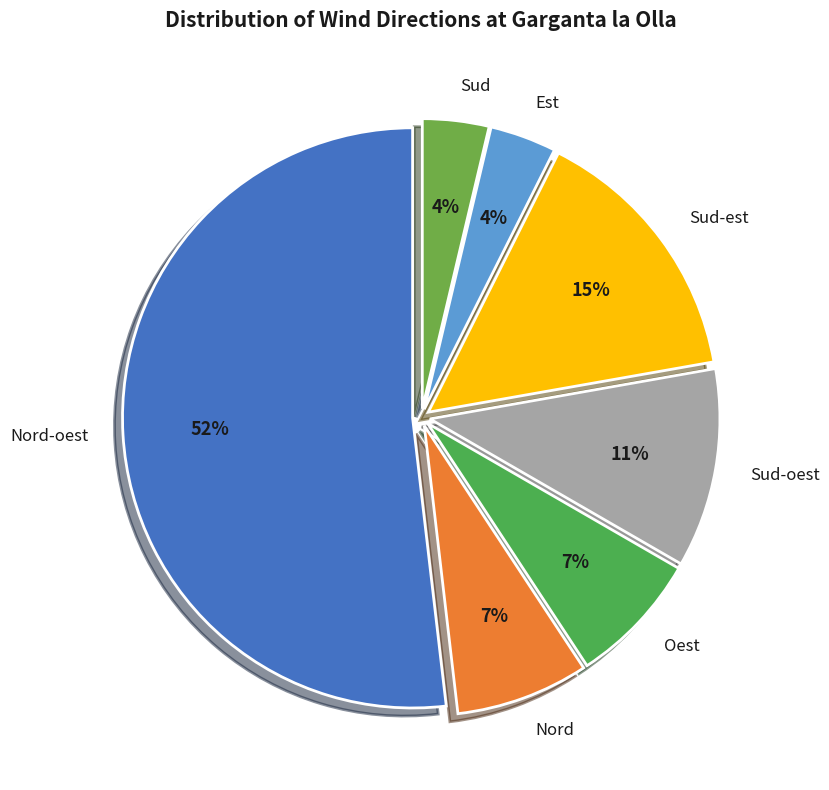

How many slices are in this pie chart?

7